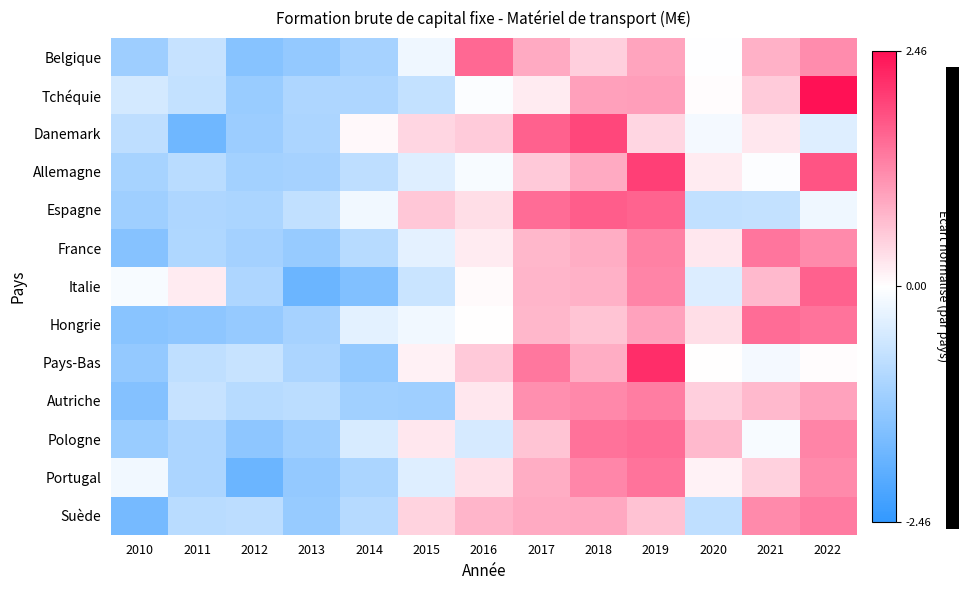

What is the spread (max minus min) of values at 2018?

1.4